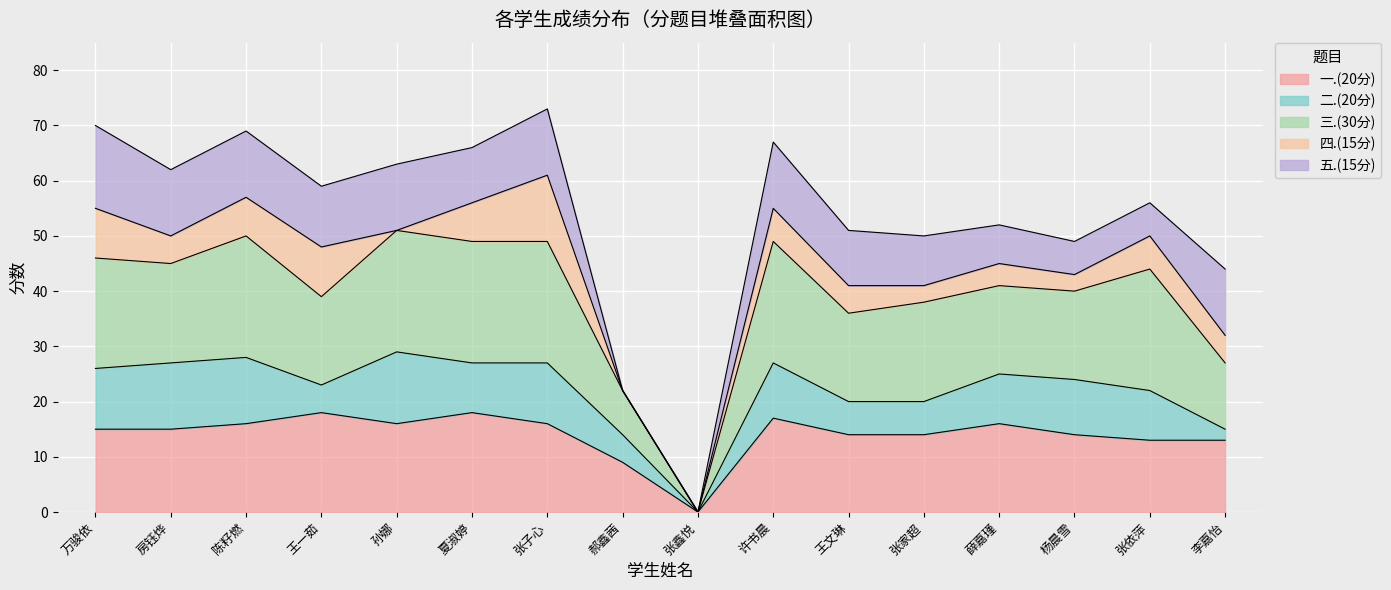

What is the total value across all series at 王一茹?

59